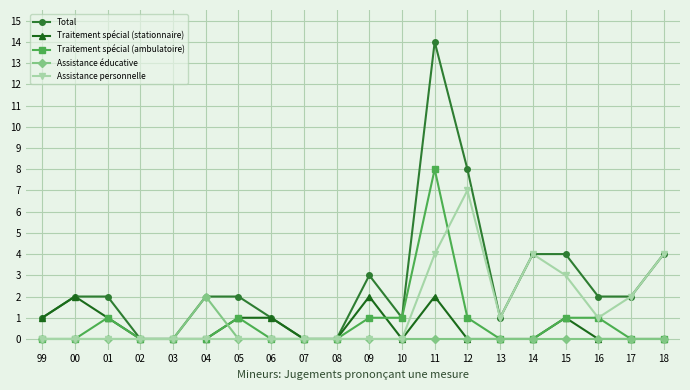

What is the maximum value for Total?

14